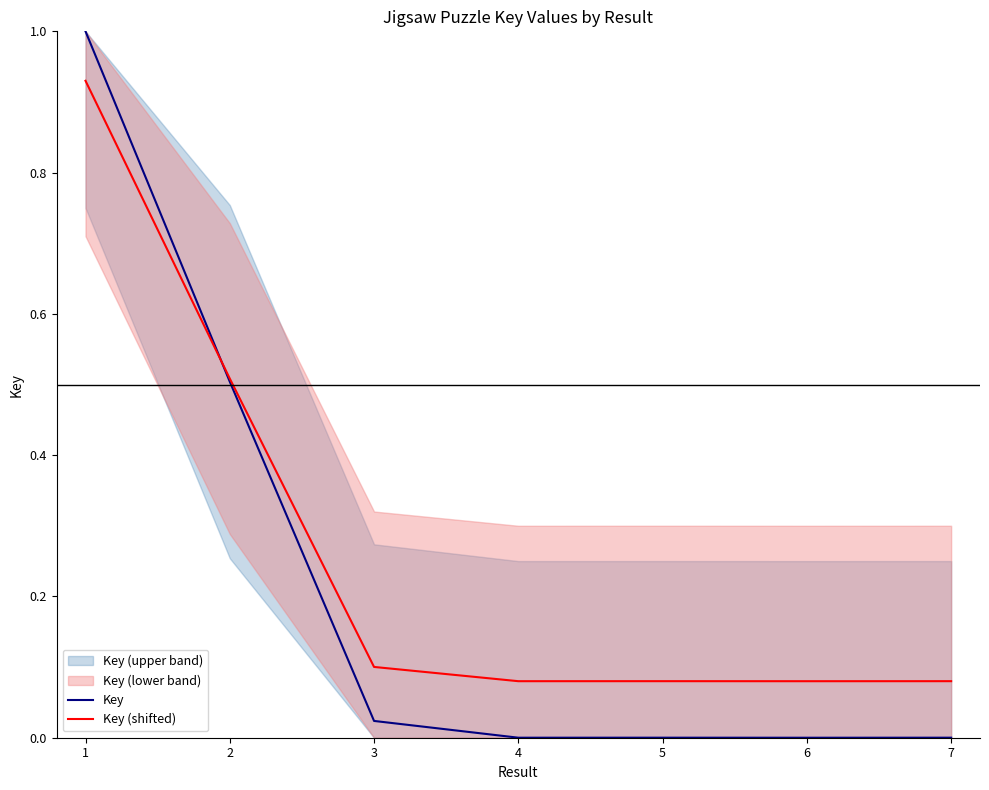

The Key series shows 0.2 at 1. True or false?

False